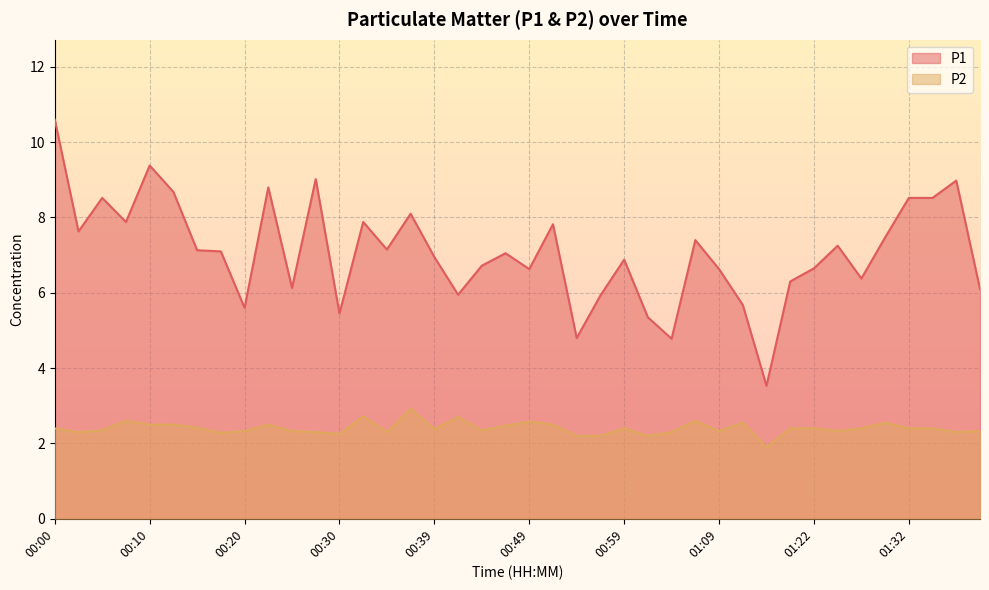

True or false: P2 has more than 1 points higher than both neighbors.

True